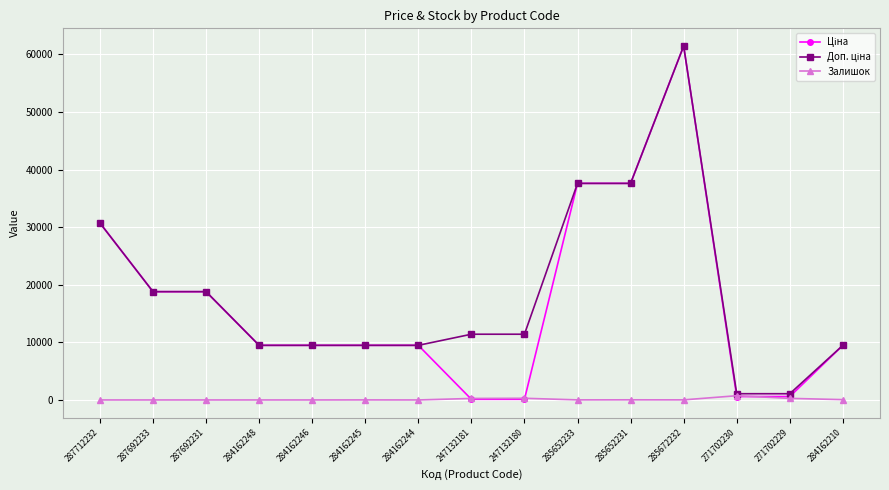

What is the difference between the highest and lowest values at 287692233?

18796.8